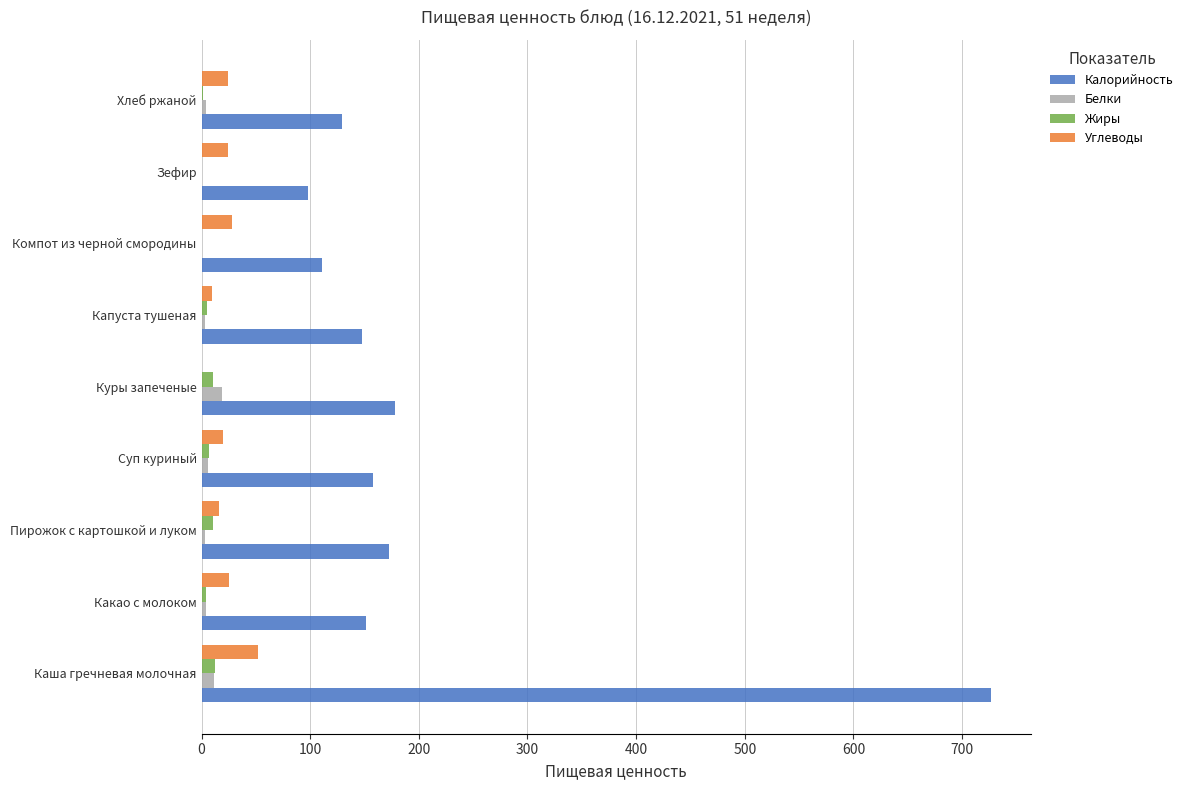

At which category is the sum across all series the highest?

Каша гречневая молочная